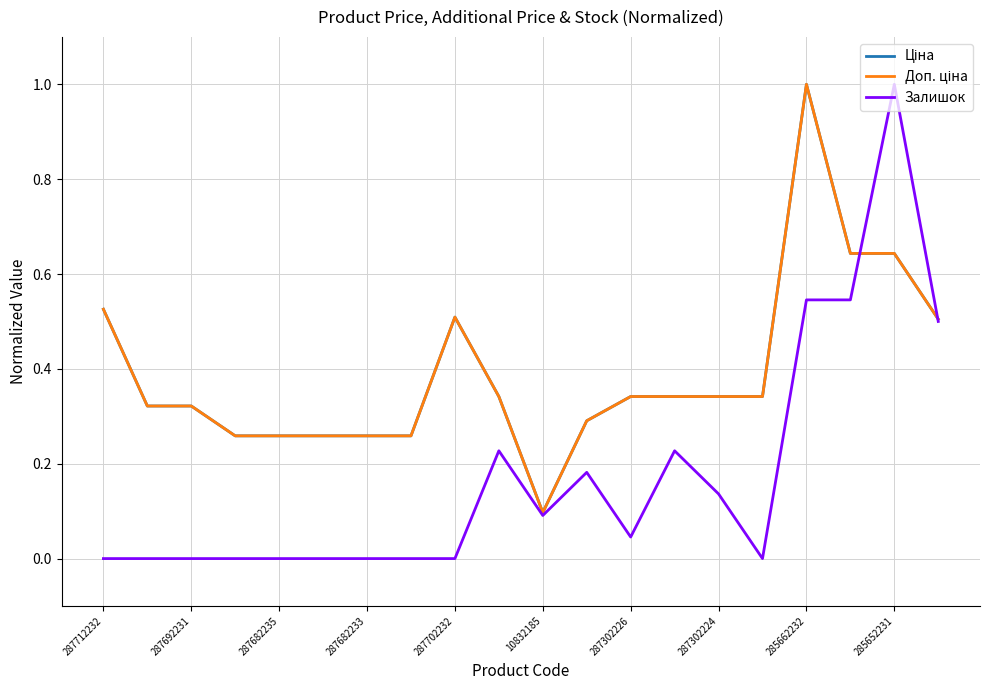

How many lines are shown in the chart?

3